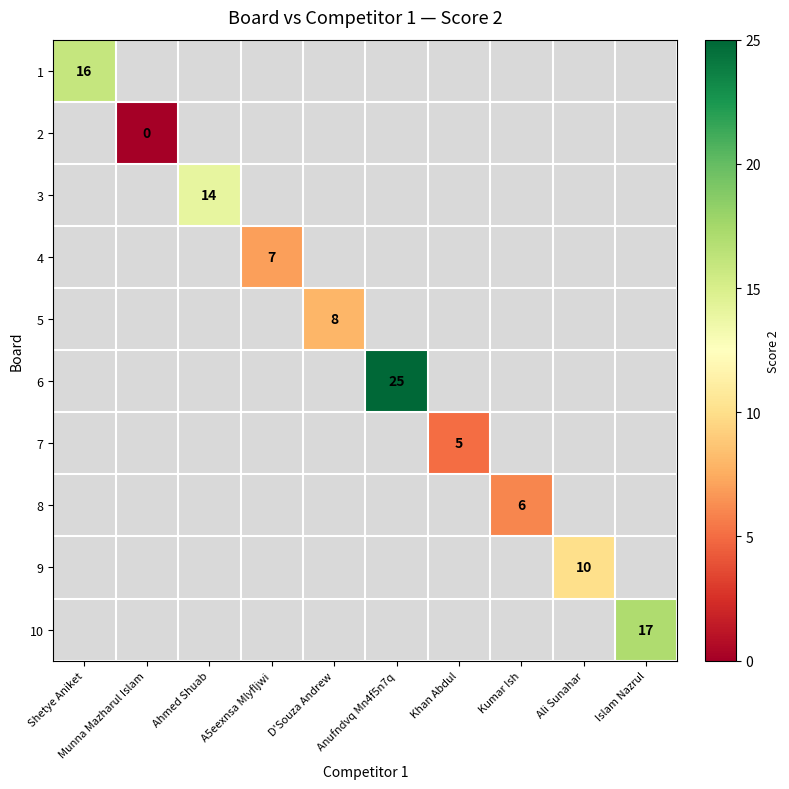

How many values in 6 are above zero?

1